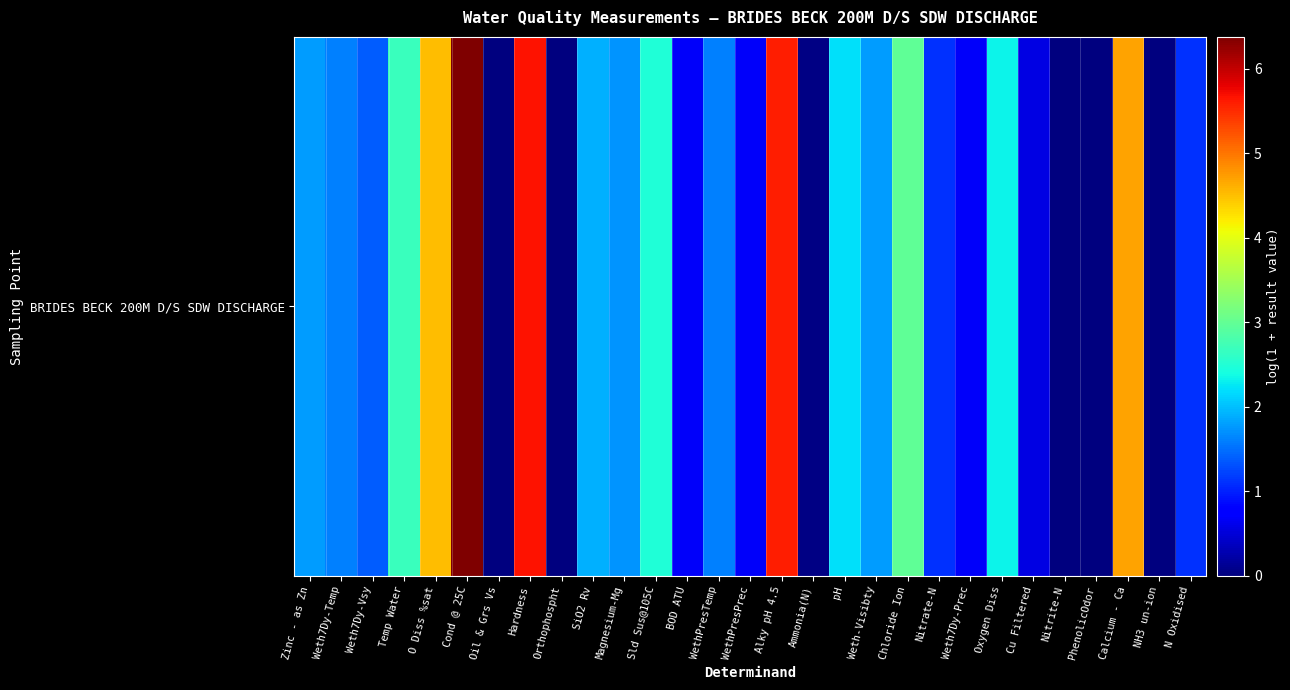

What is the difference between the second highest and second lowest values?

5.7